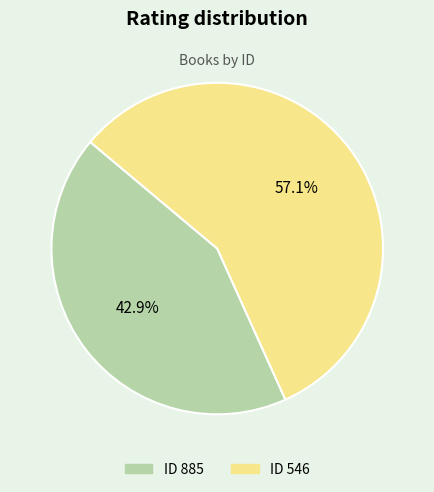

Is there any slice that represents more than half of the pie?

Yes